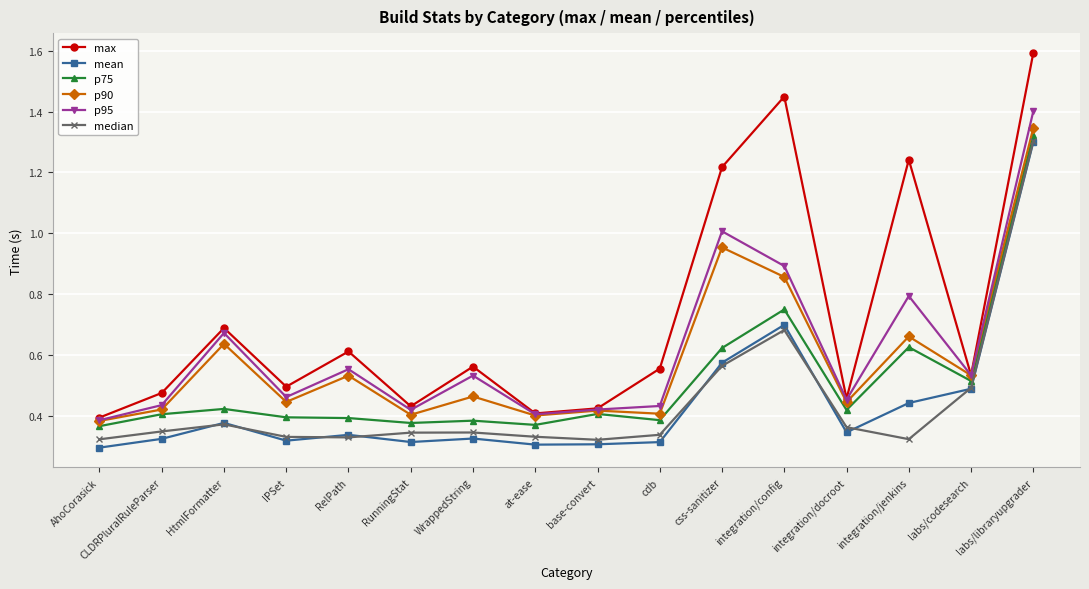

At which category does mean reach its first local peak?

HtmlFormatter